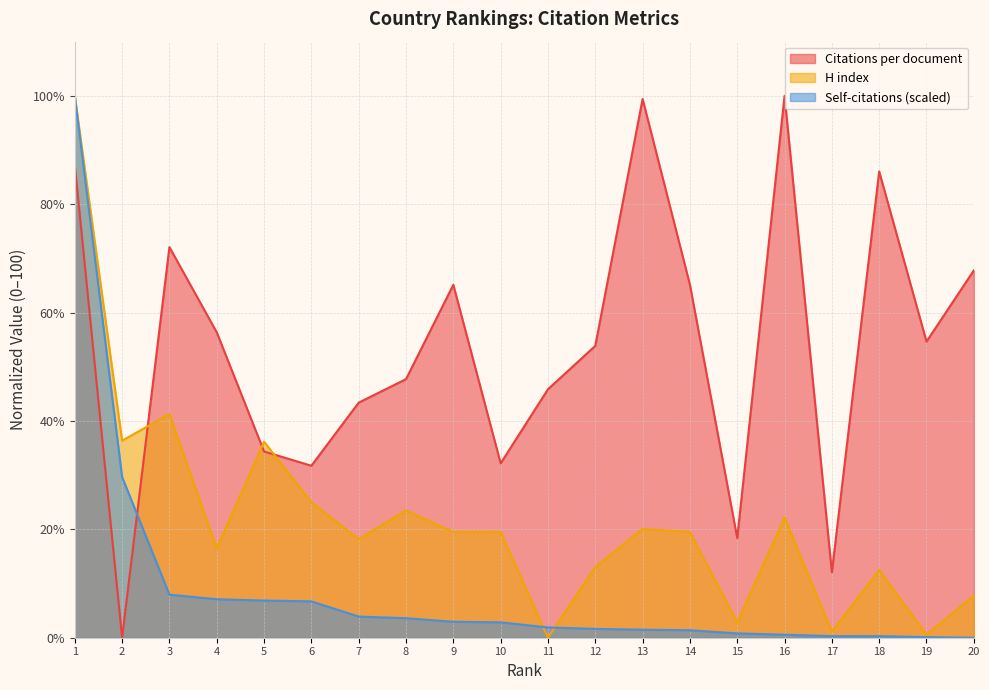

True or false: H index has more than 1 interior local peaks.

True